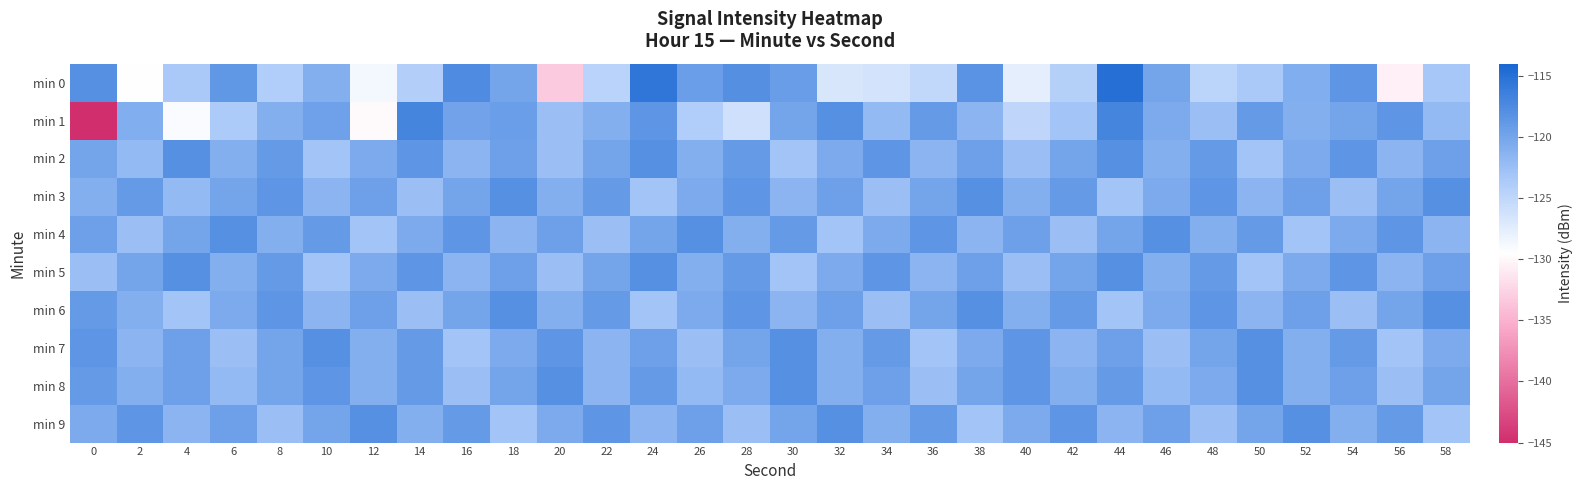

Between 2 and 26, which series saw the biggest shift?

min 0